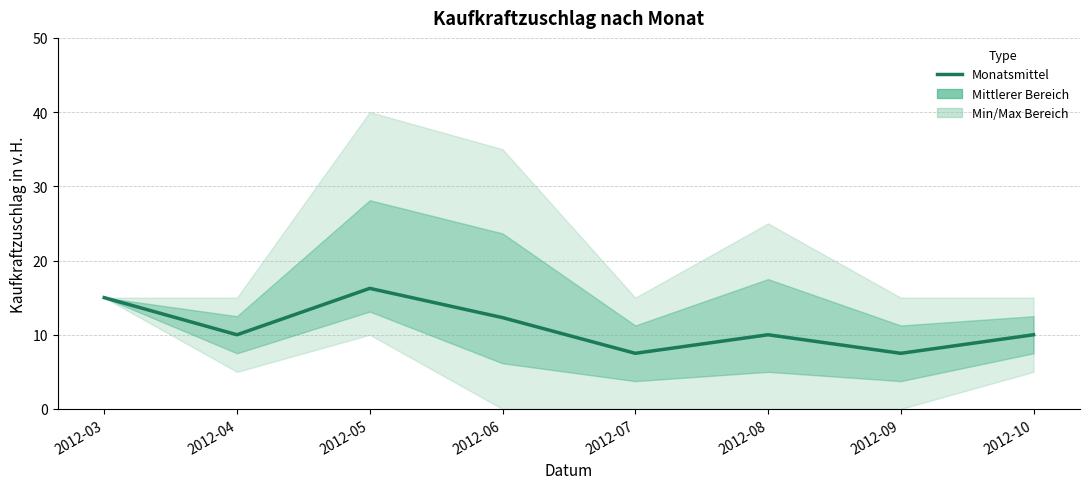

Where is the data nearest to the value 11?

2012-04